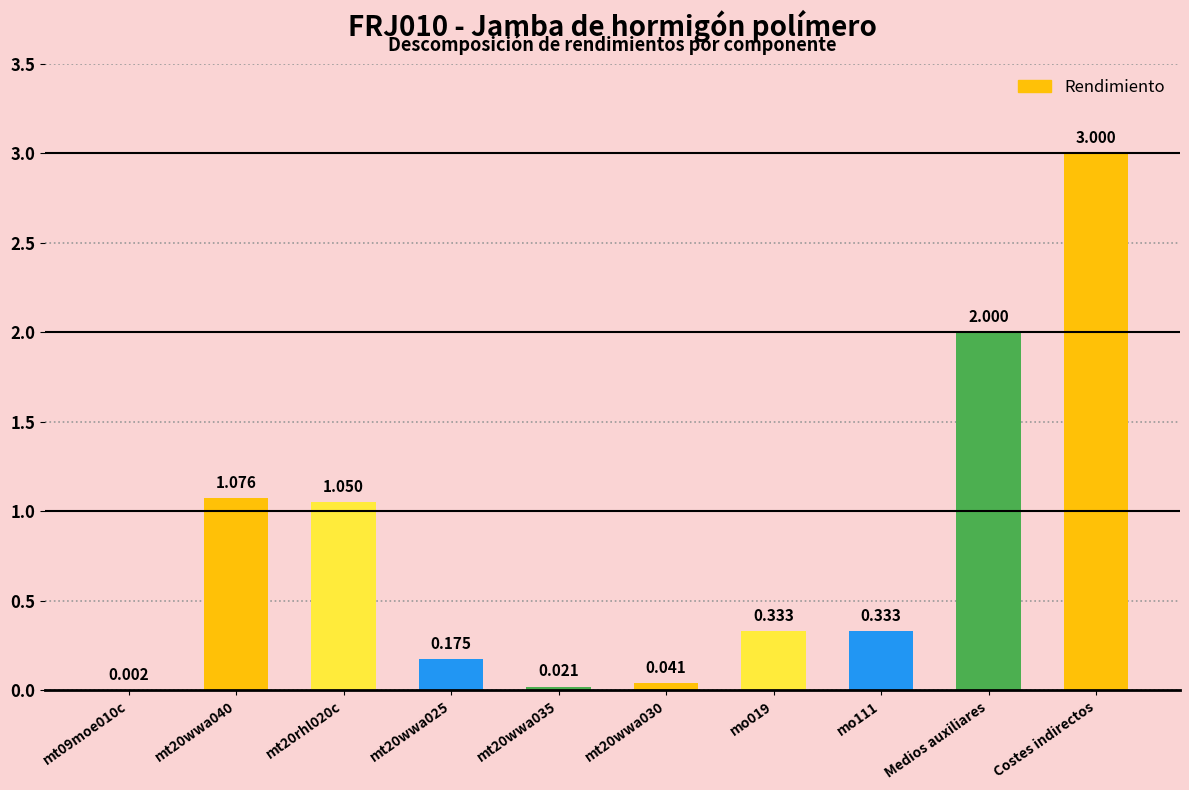

How many categories are shown in the chart?

10